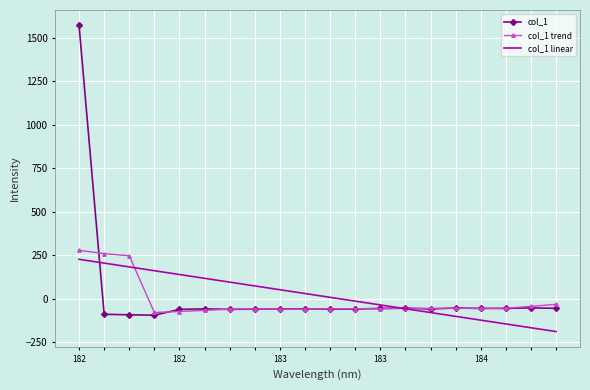

What is the minimum value for col_1?

-95.3